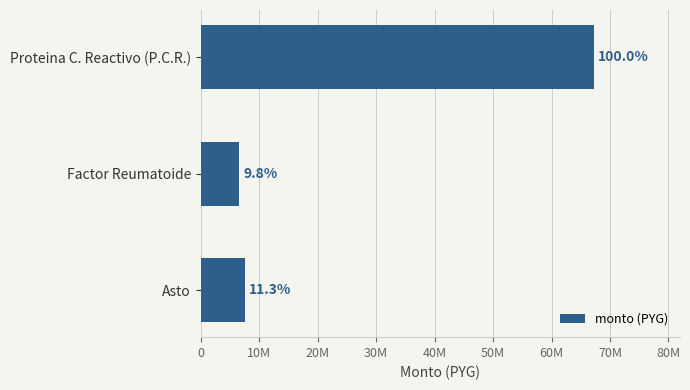

Are the bars horizontal?

Yes